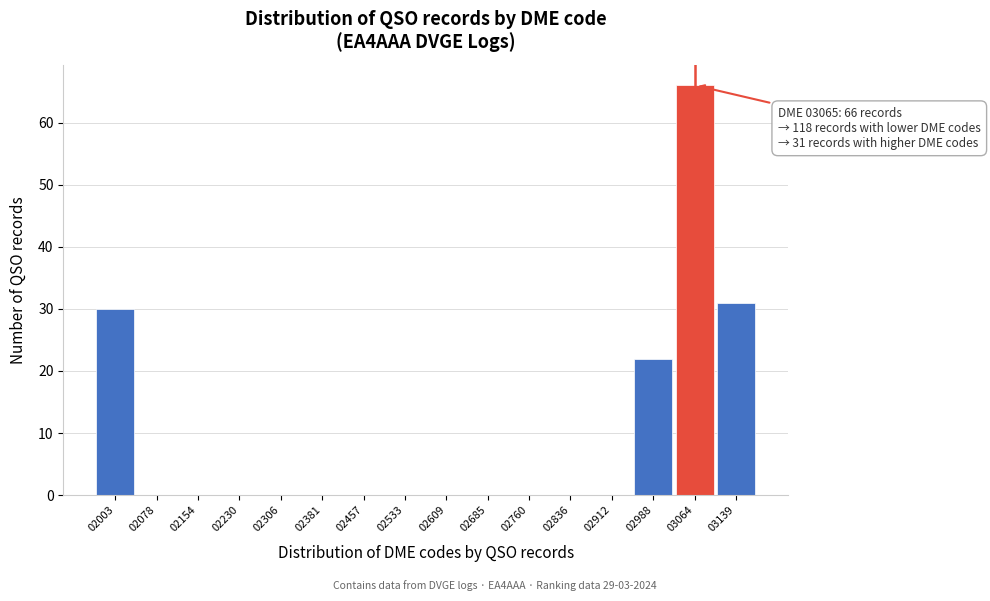

Over which range of the x-axis is the bar tallest?

3030 to 3100